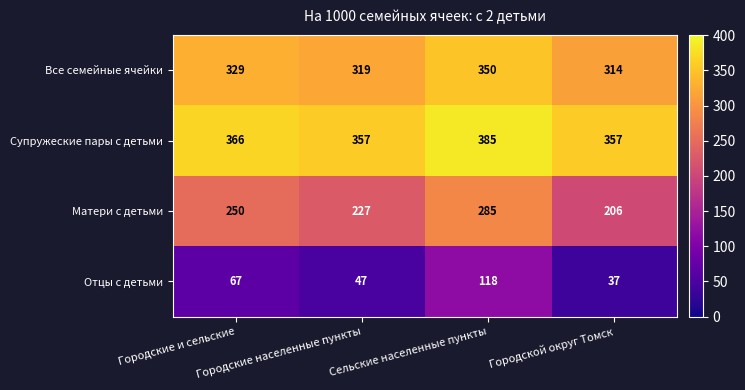

At which category is the sum across all series the highest?

Сельские населенные пункты